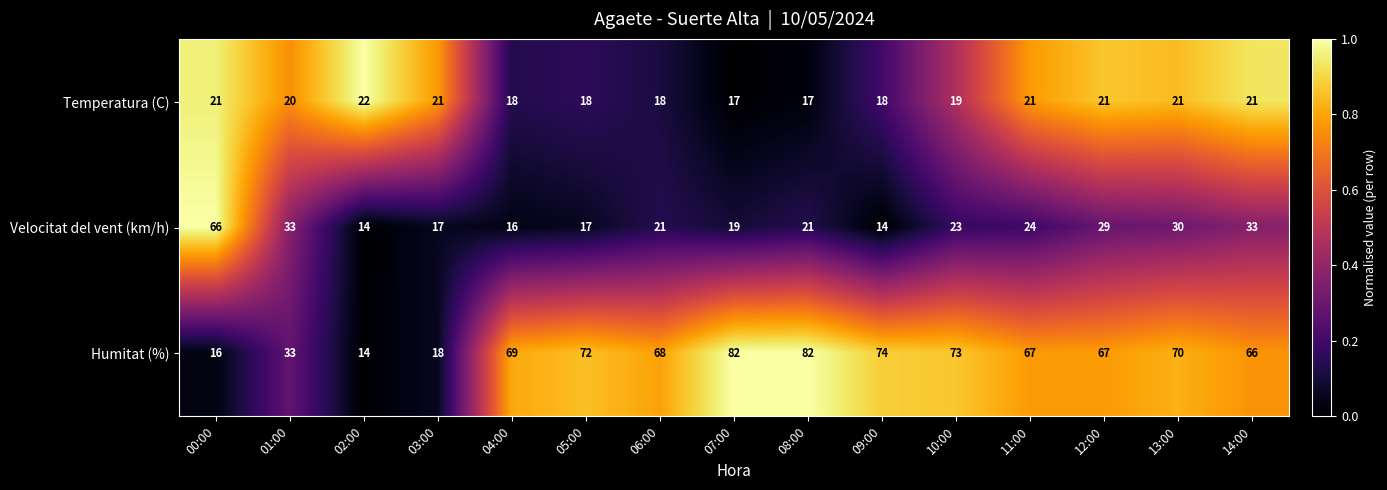

At which category is the sum across all series the highest?

13:00